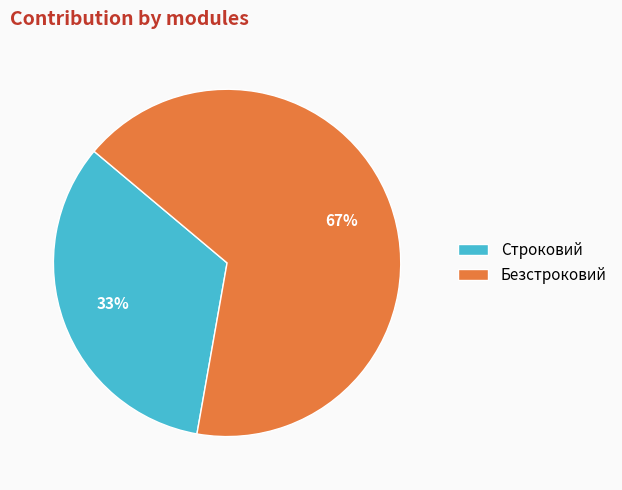

Is it true that Строковий is 33% of the pie?

True